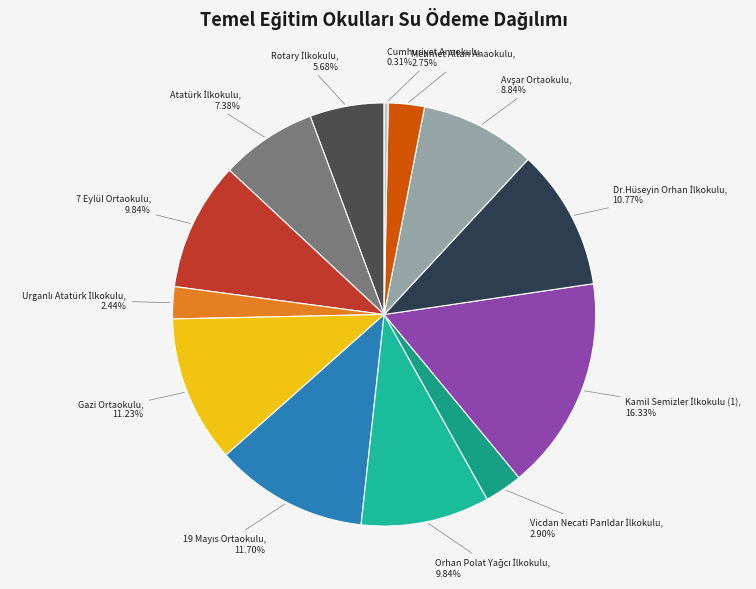

Does any single category account for the majority?

No